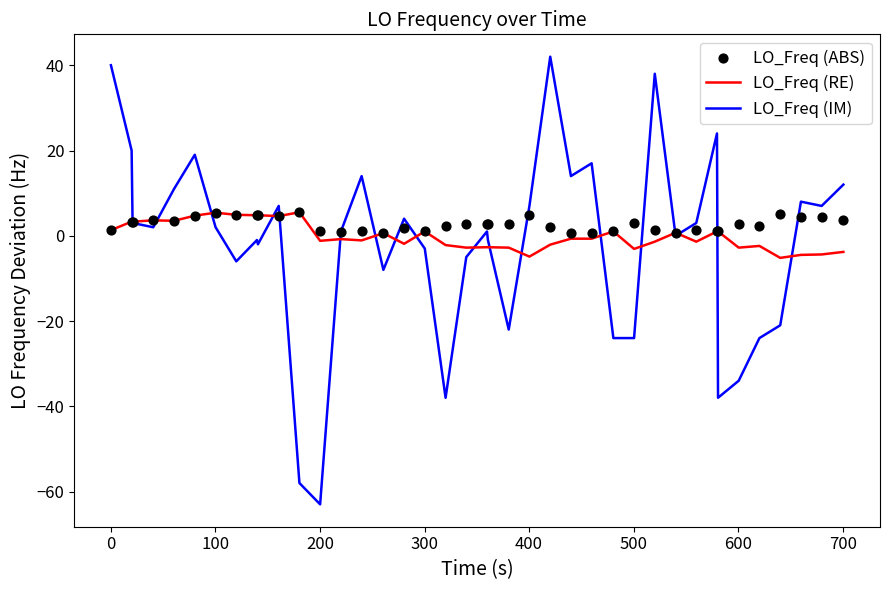

At how many categories does at least one series exceed 17?

6